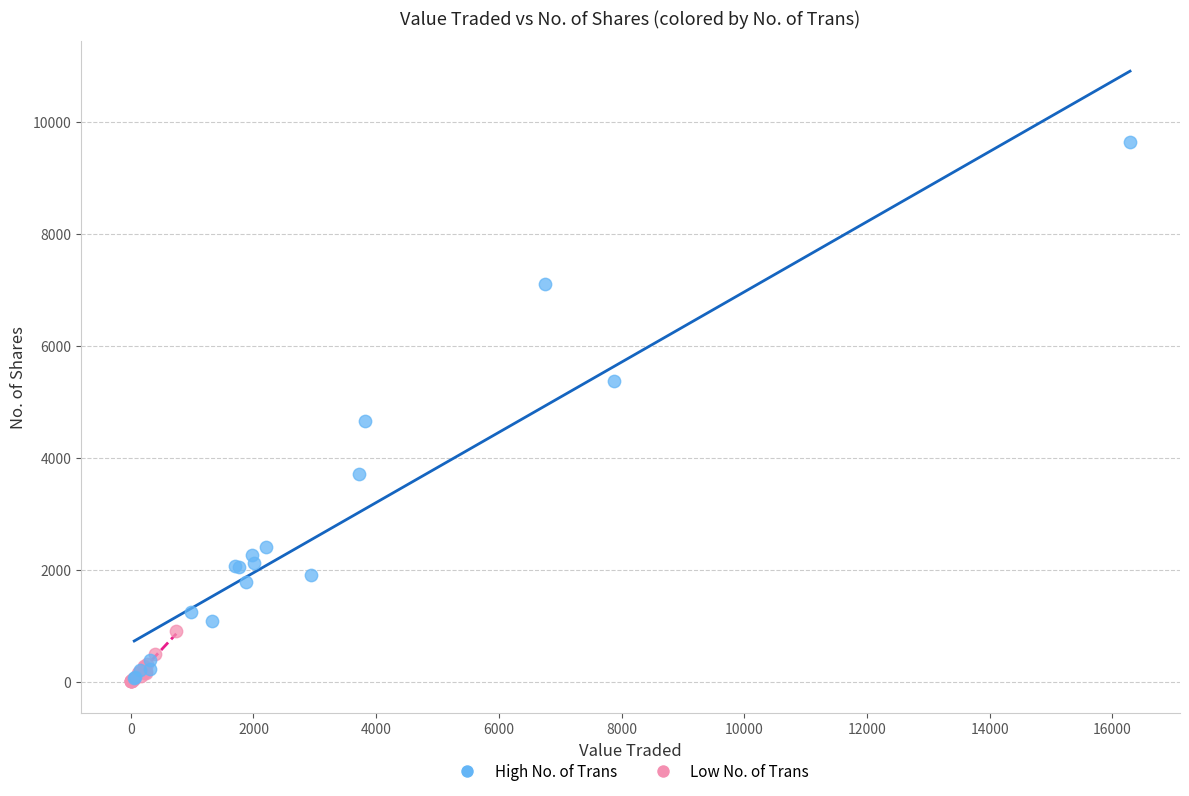

Which series has the widest spread of Y values?

High No. of Trans